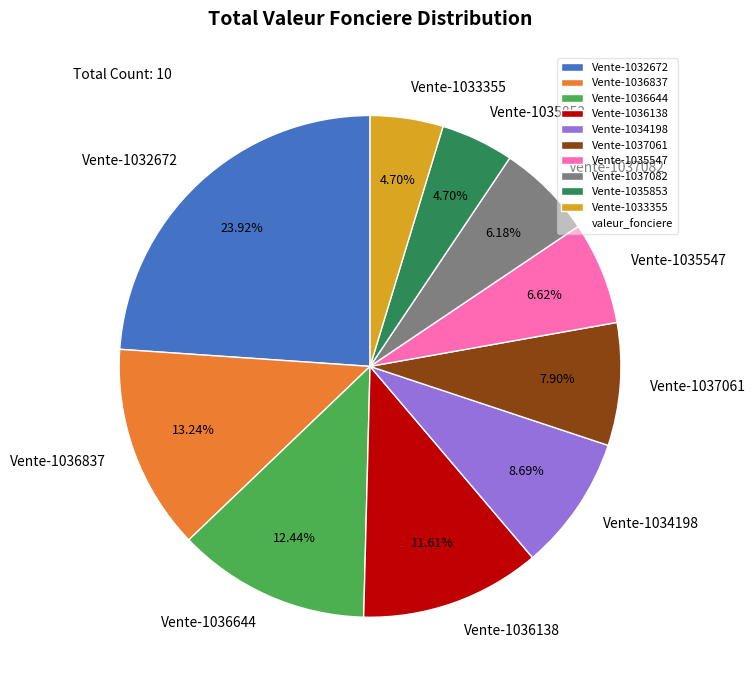

What is the total percentage of Vente-1036644 and Vente-1033355?

17.1%